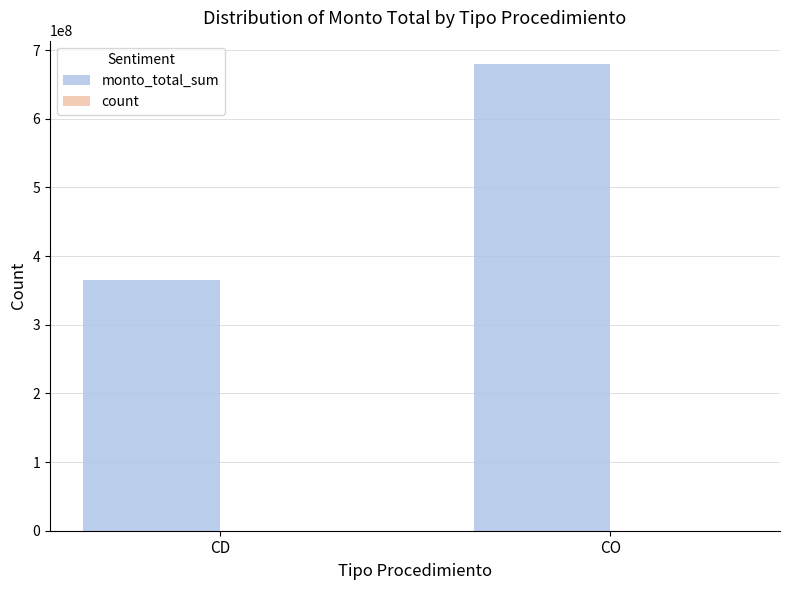

What is the total value across all series at CO?

679784002